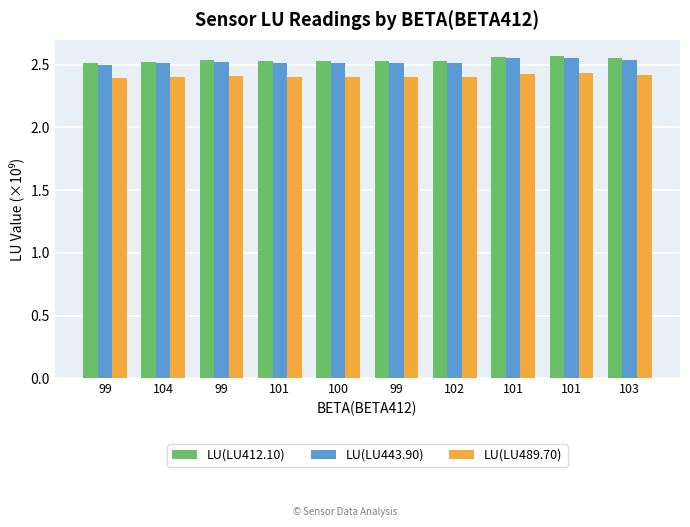

What are all the series names shown in the legend?

LU(LU412.10), LU(LU443.90), LU(LU489.70)